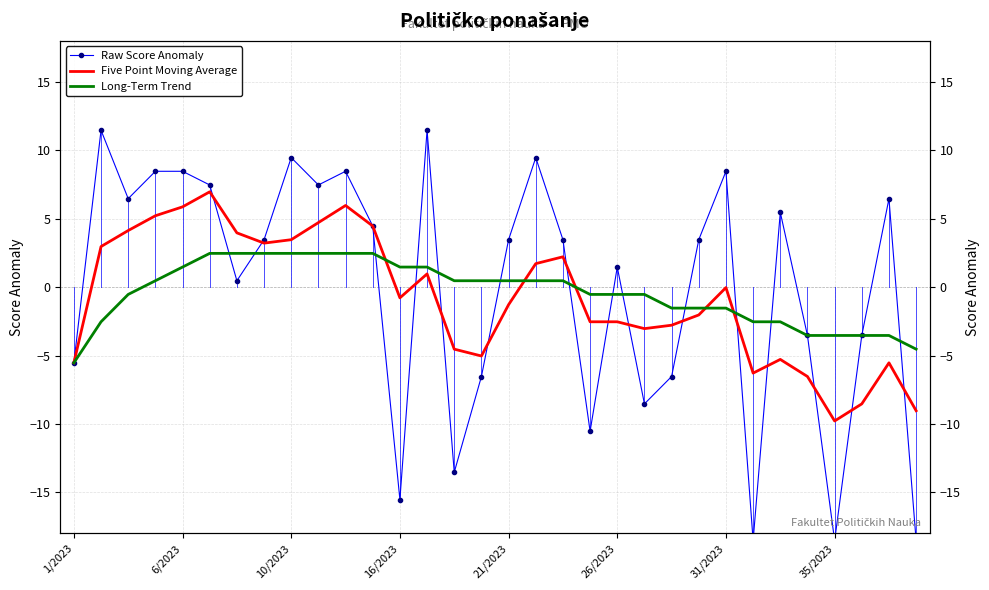

How many lines are shown in the chart?

3